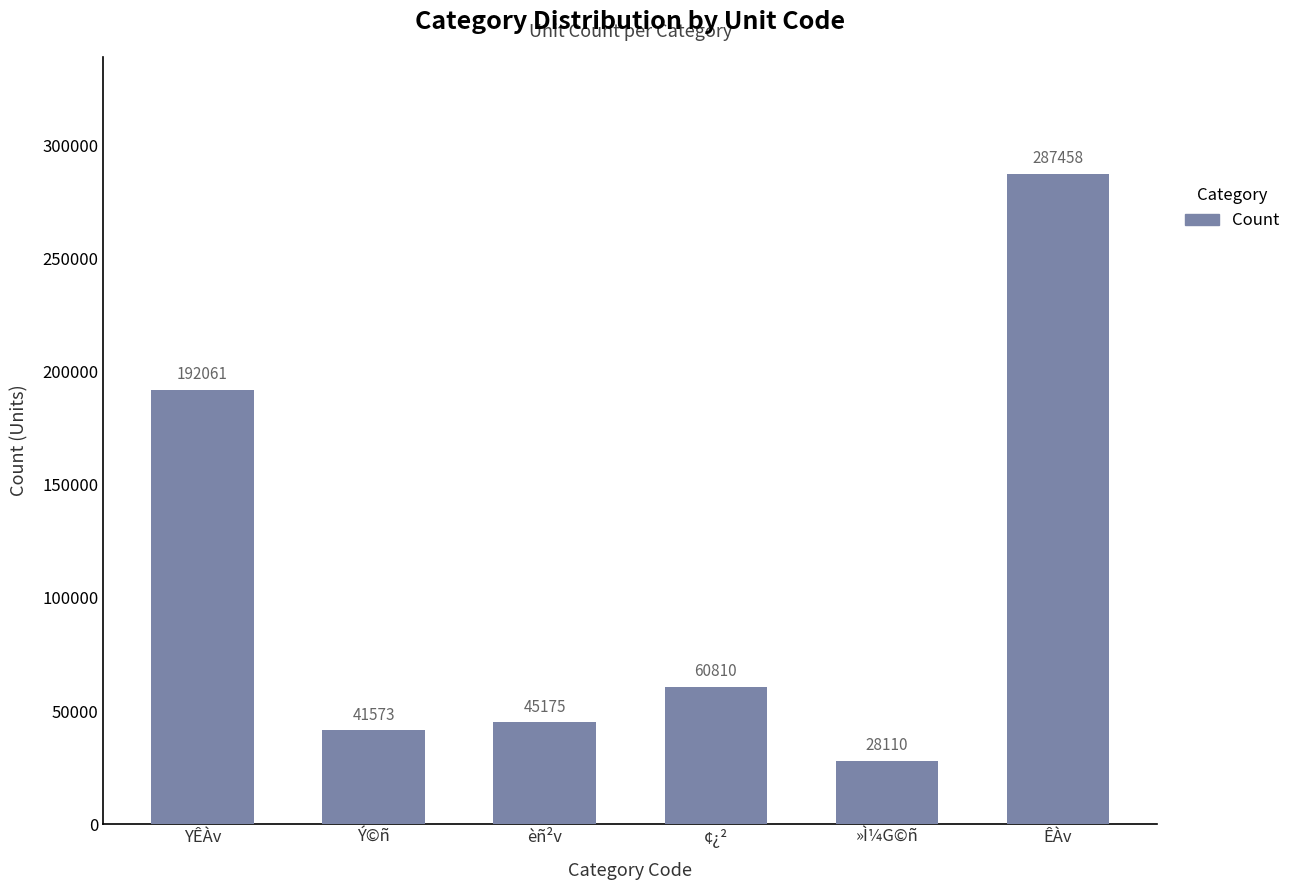

What is the sum of the values at Ý©ñ and èñ²v?

86748